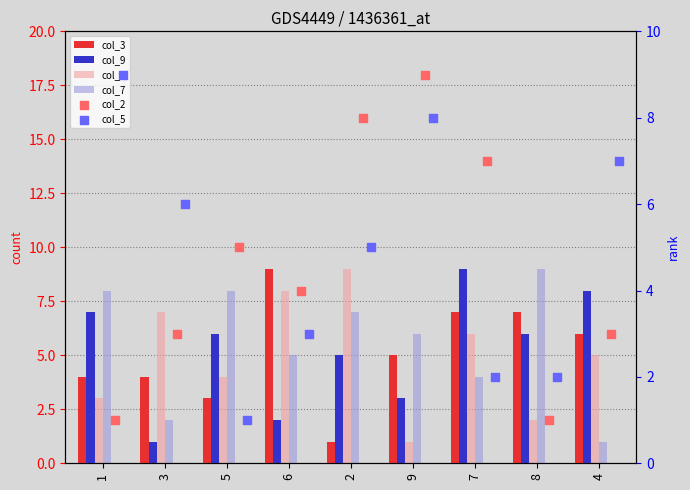

Which series has the widest spread of Y values?

col_3